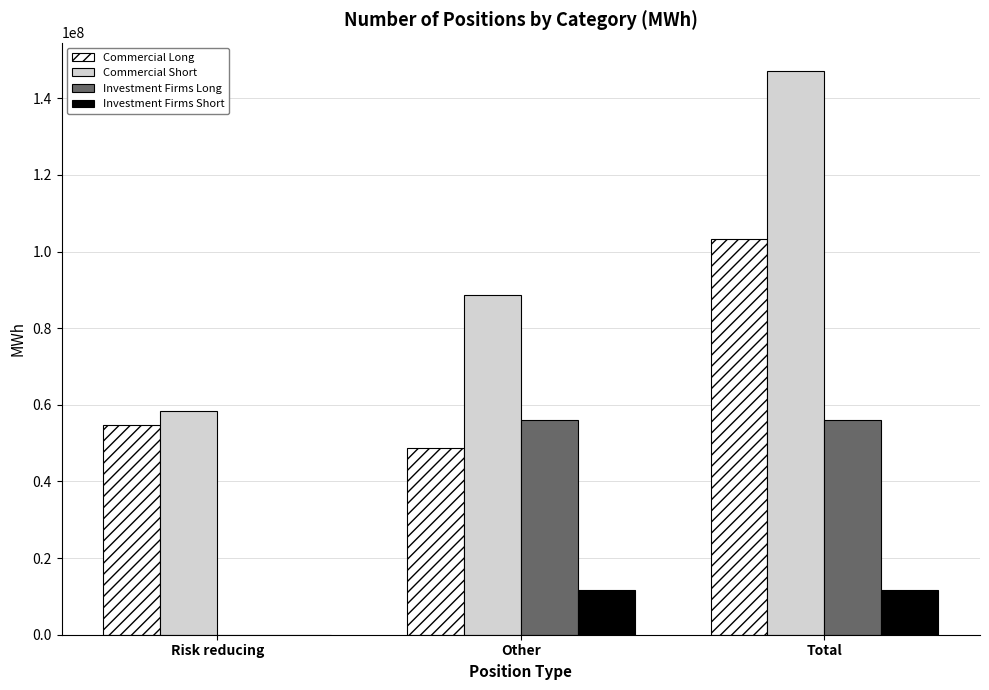

Which series has the largest total across all categories?

Commercial Short